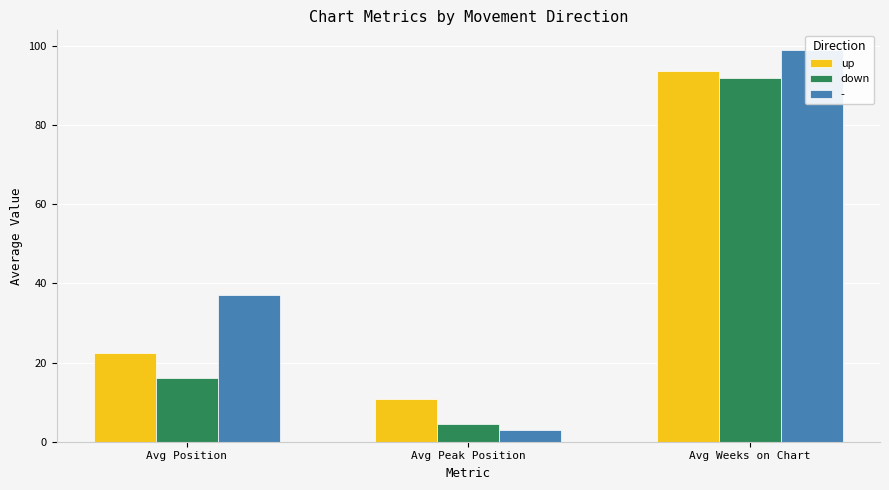

Is it true that up equals 10.8 at Avg Peak Position?

True